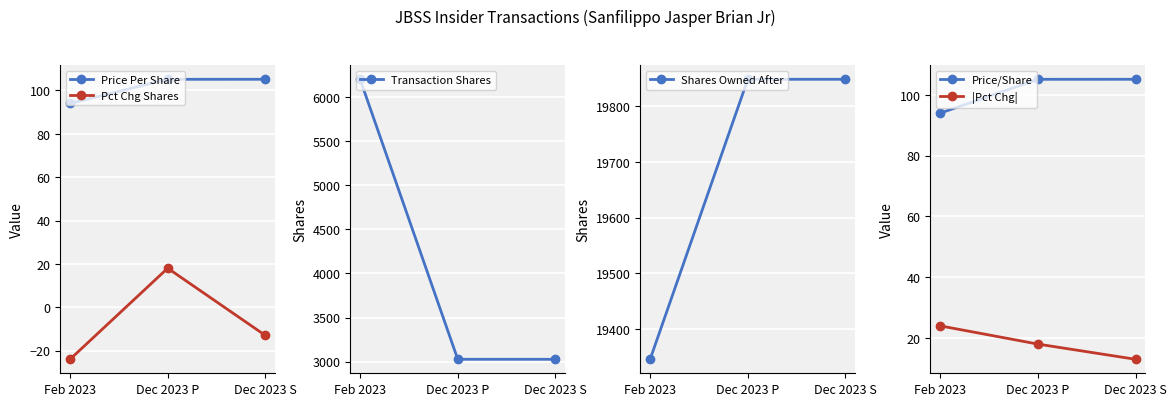

At which label is Pct Chg Shares closest to -3?

Dec 2023 S